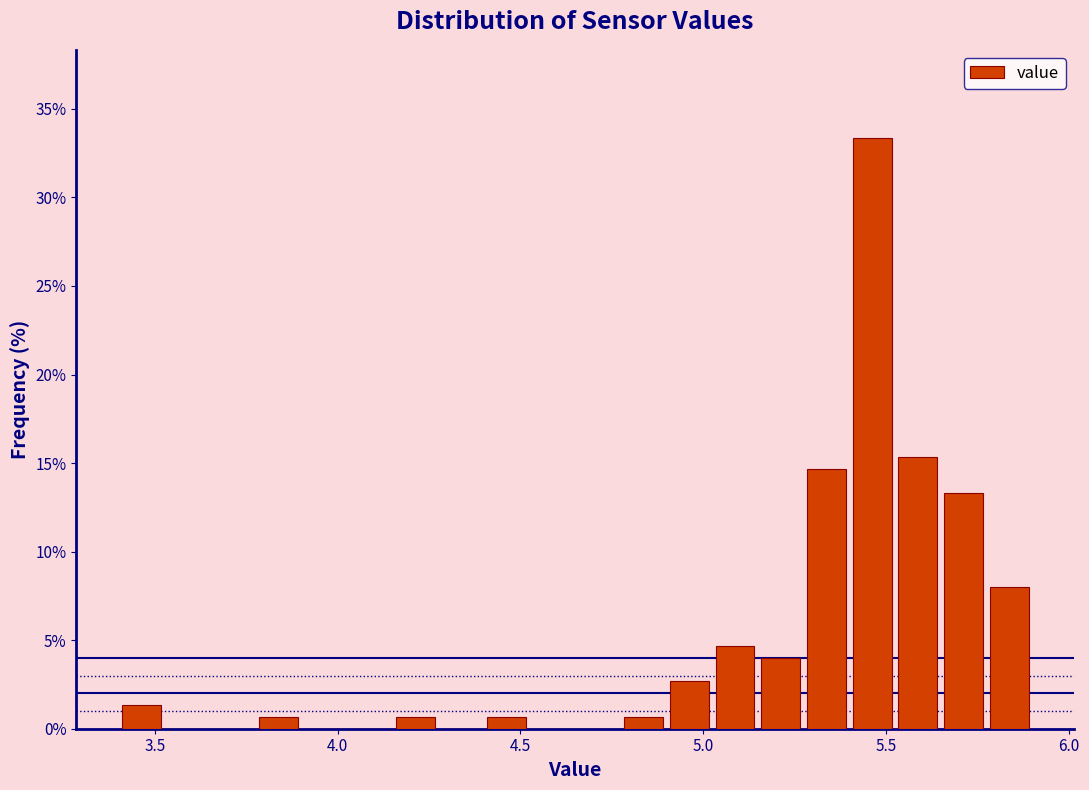

Read against the x-axis, roughly where is the centre of the tallest bar?

5.45